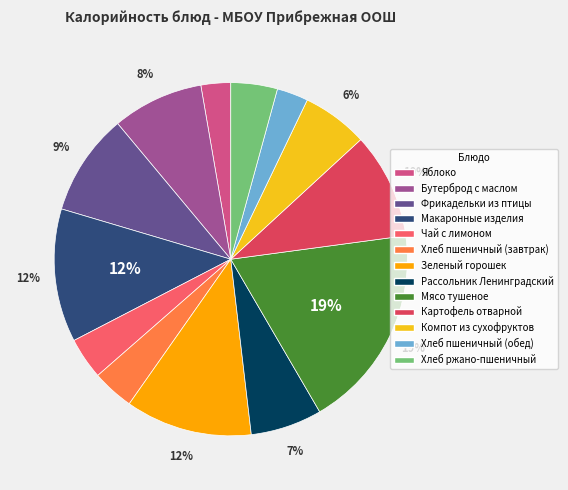

Which has a higher value, Хлеб пшеничный (завтрак) or Фрикадельки из птицы?

Фрикадельки из птицы